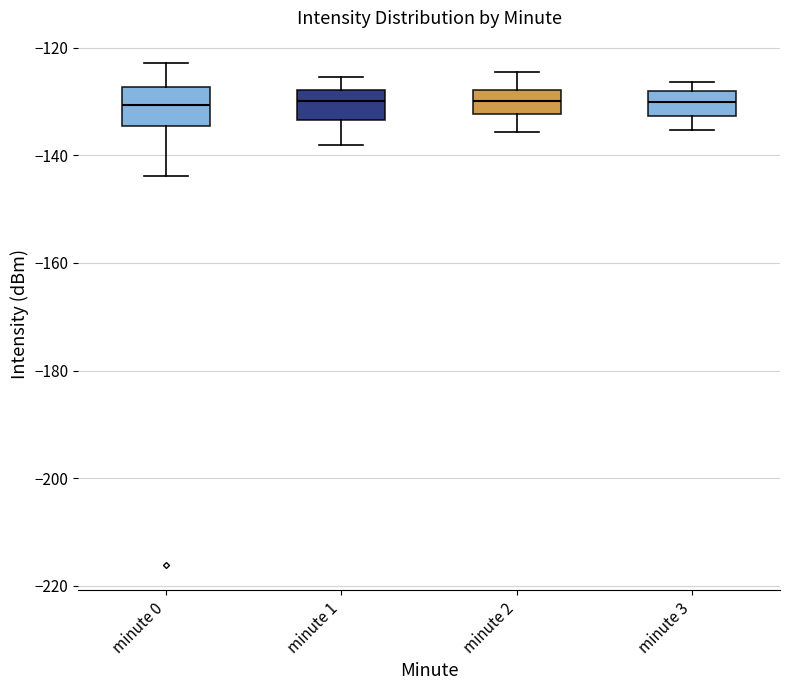

Where does the median line of the box for minute 2 sit on the y-axis? The values are not printed on the chart, so give them approximately, as read against the axis.

-130